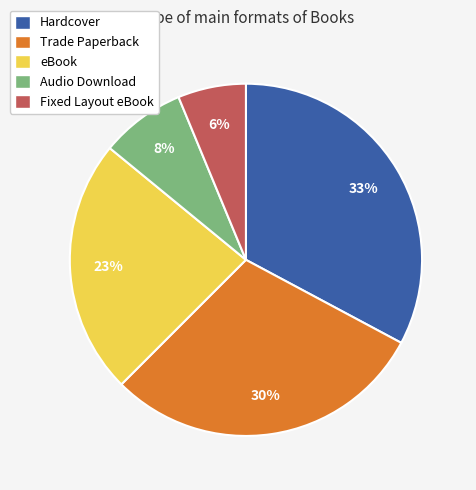

What is the largest slice in the pie chart?

Hardcover